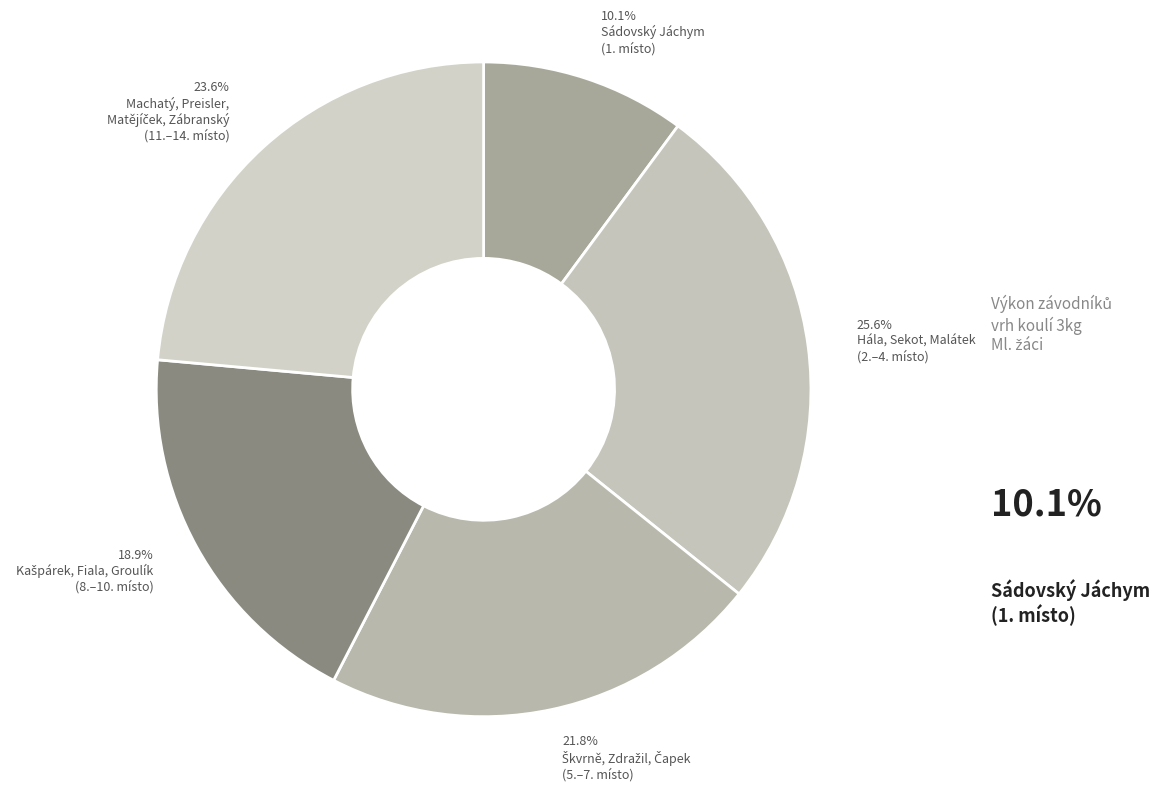

Is there a majority slice in this chart?

No